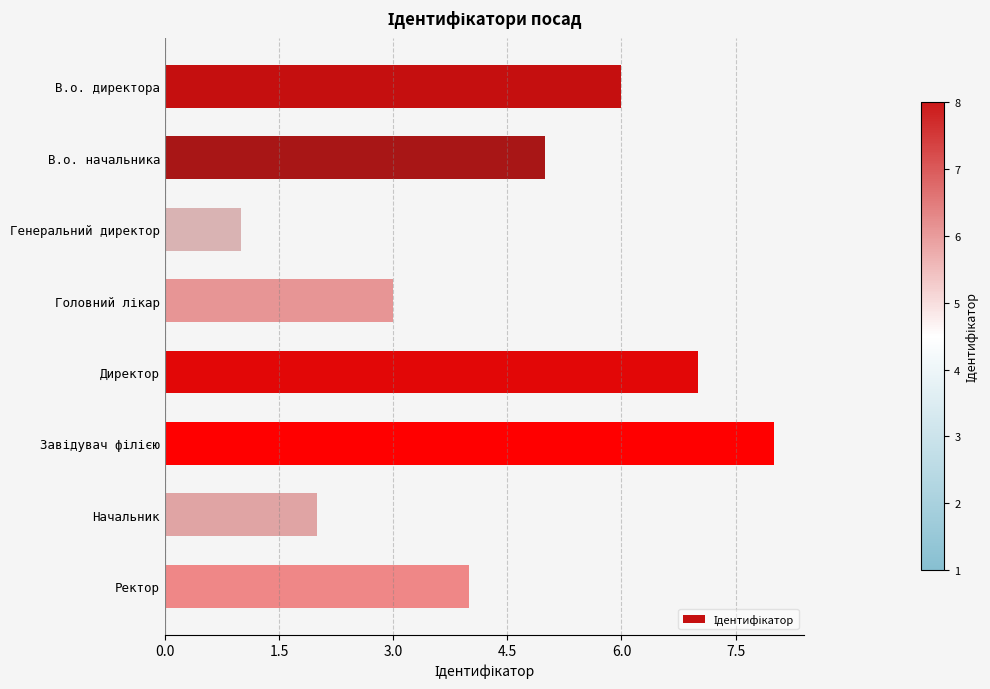

The chart shows a value of 7 at Директор. True or false?

True